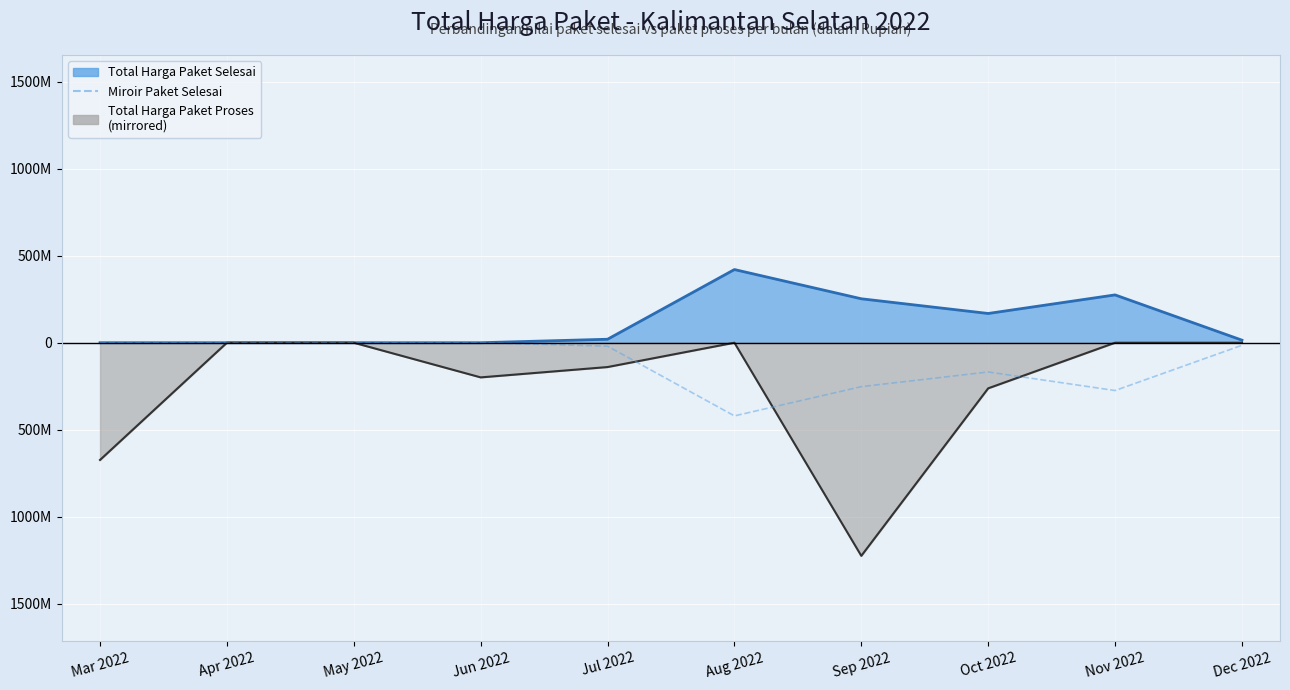

Between Jun 2022 and Mar 2022, which is larger?

Jun 2022